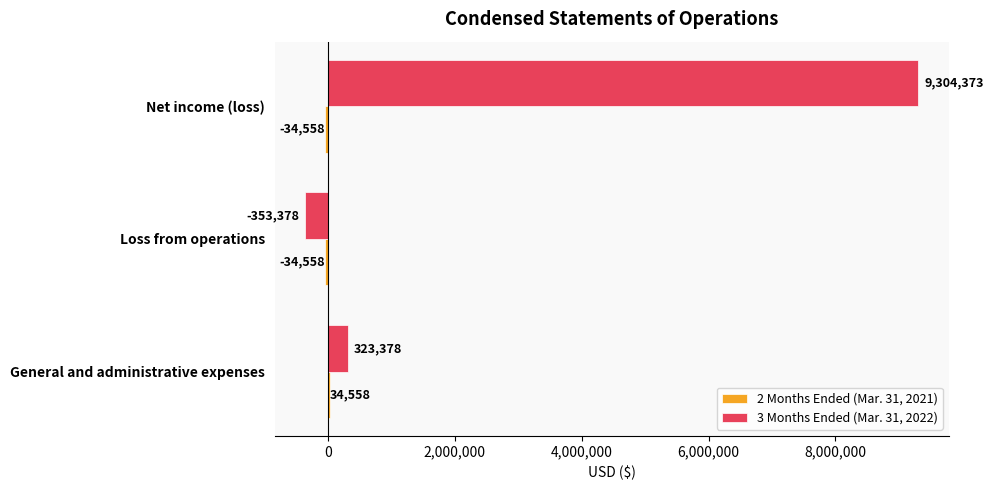

What is the greatest value displayed?

9304373